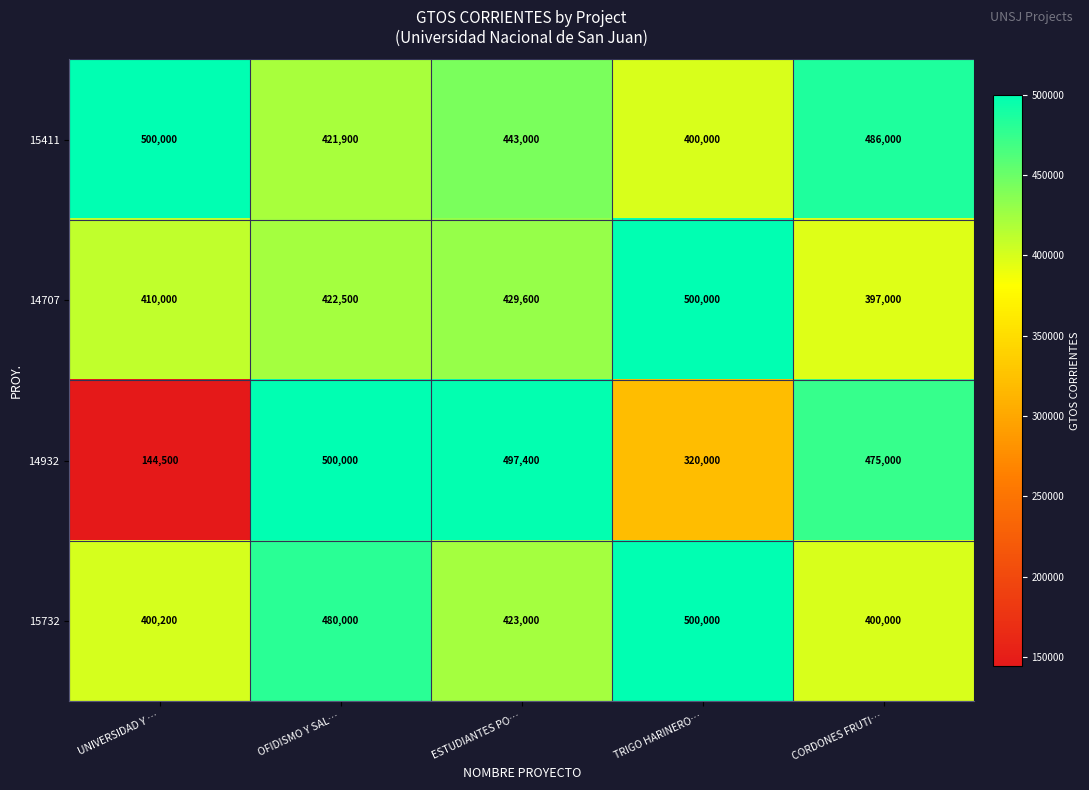

At which category is the sum across all series the highest?

OFIDISMO Y SAL…